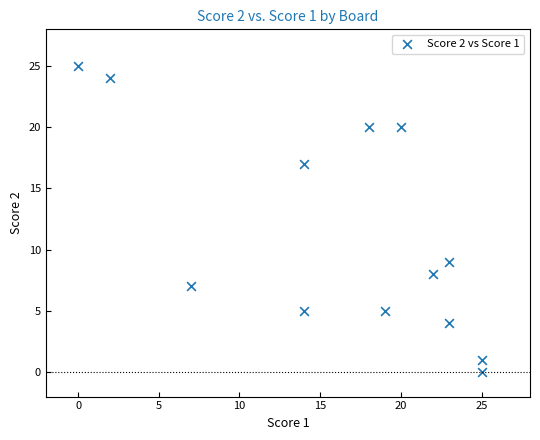

What is the range of Y values (max minus min)?

25